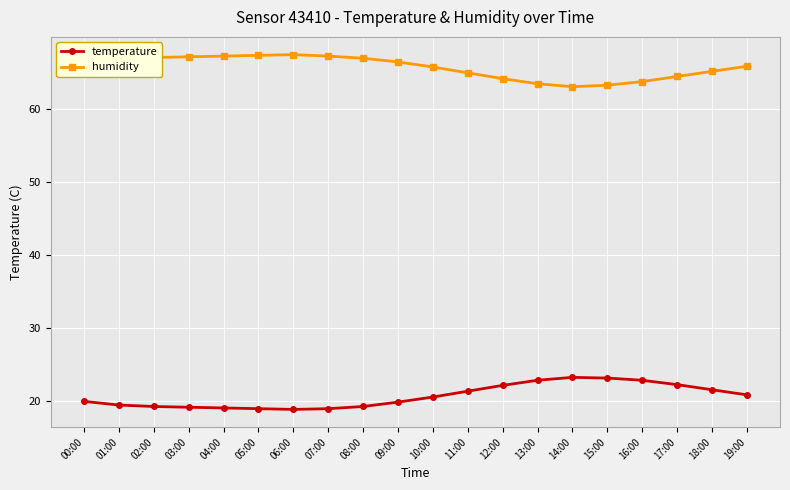

What is the spread (max minus min) of values at 17:00?

42.3